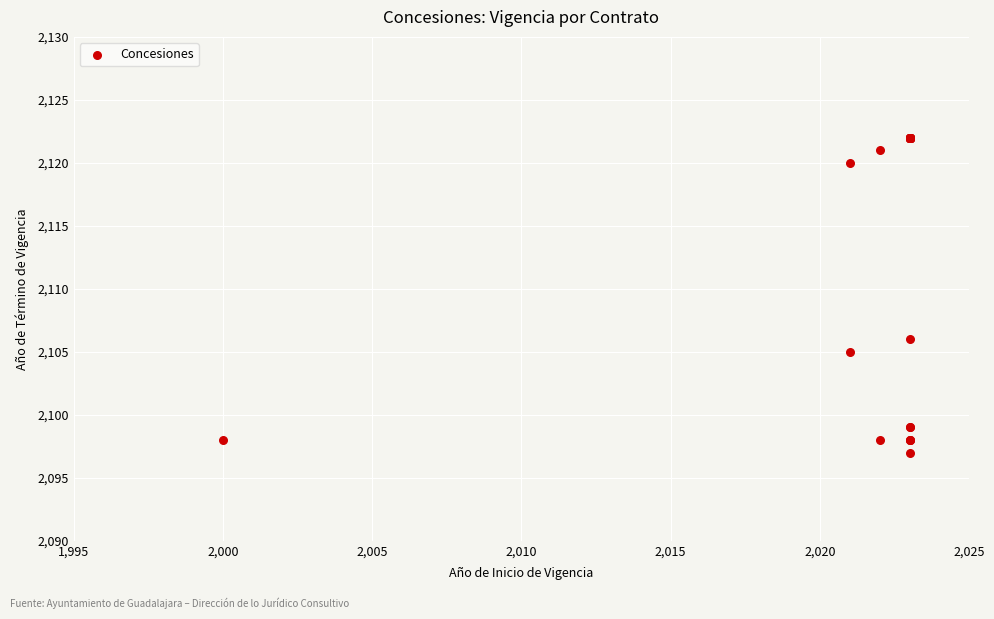

What Y value in the scatter plot is closest to 2109?

2106